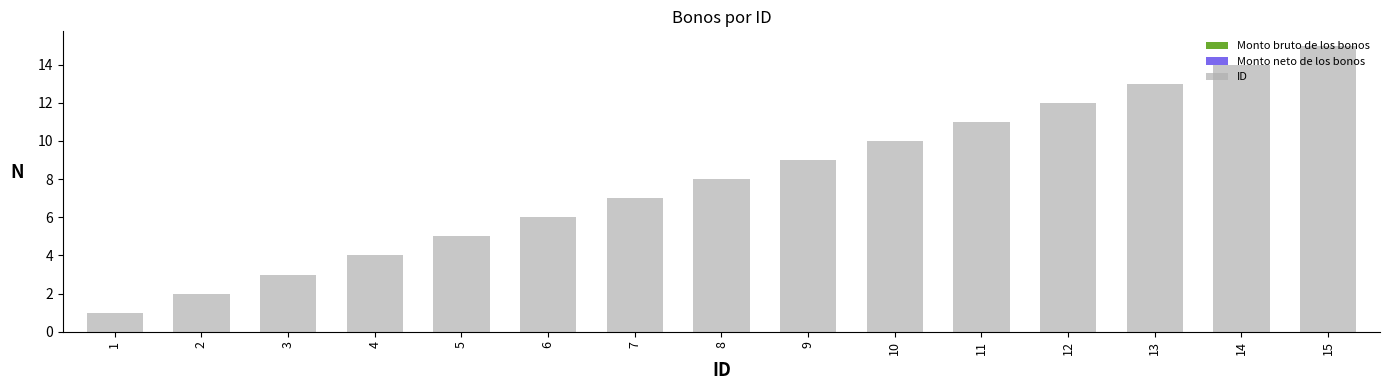

What is the change in value from 5 to 9?

+4